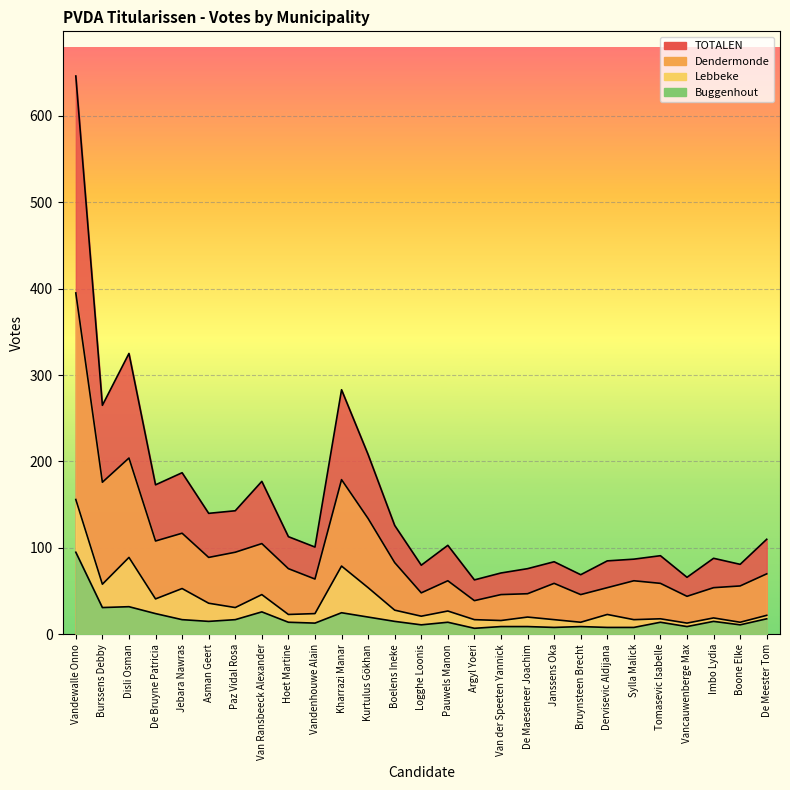

Where does the Buggenhout series first go above 14?

Vandewalle Onno